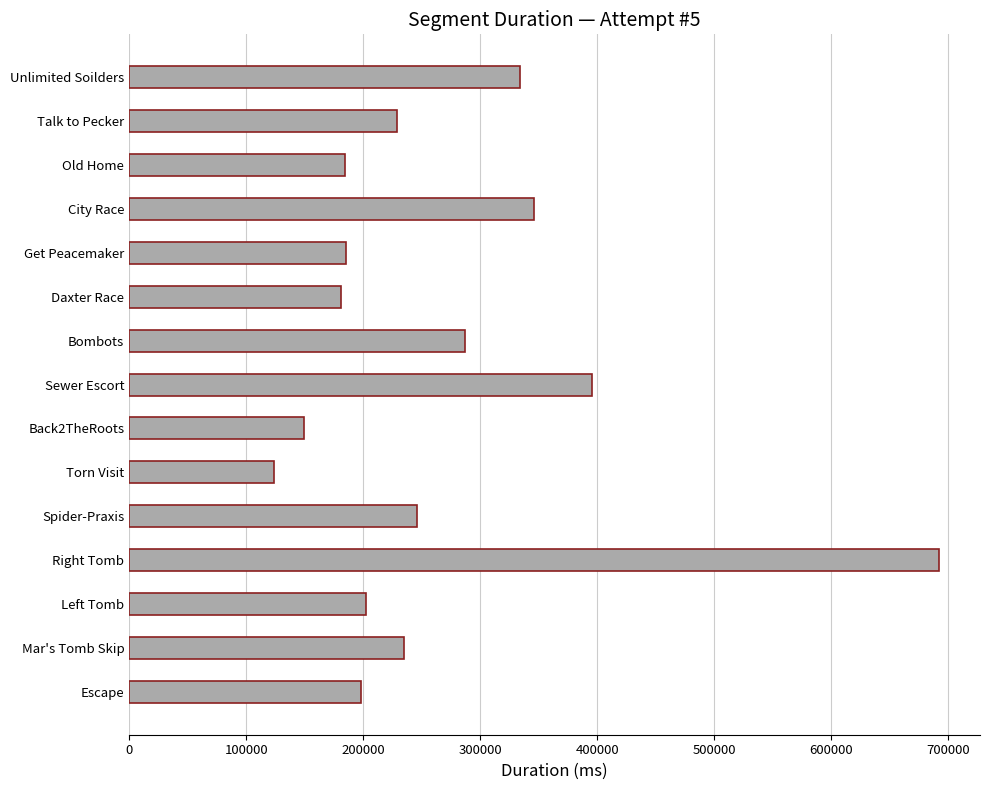

Between Mar's Tomb Skip and Back2TheRoots, which is larger?

Mar's Tomb Skip